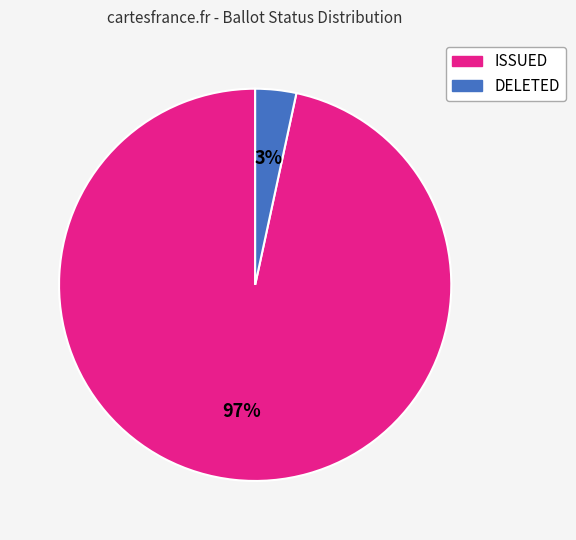

Does ISSUED represent more than half of the total?

Yes